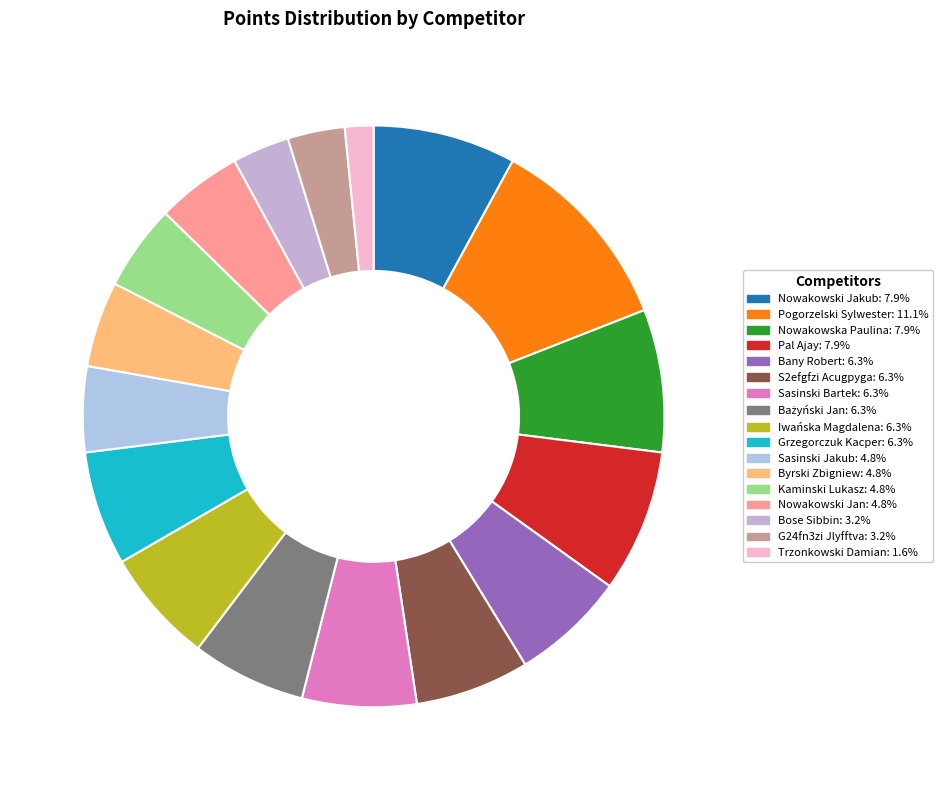

True or false: Sasinski Bartek accounts for 1% of the total.

False